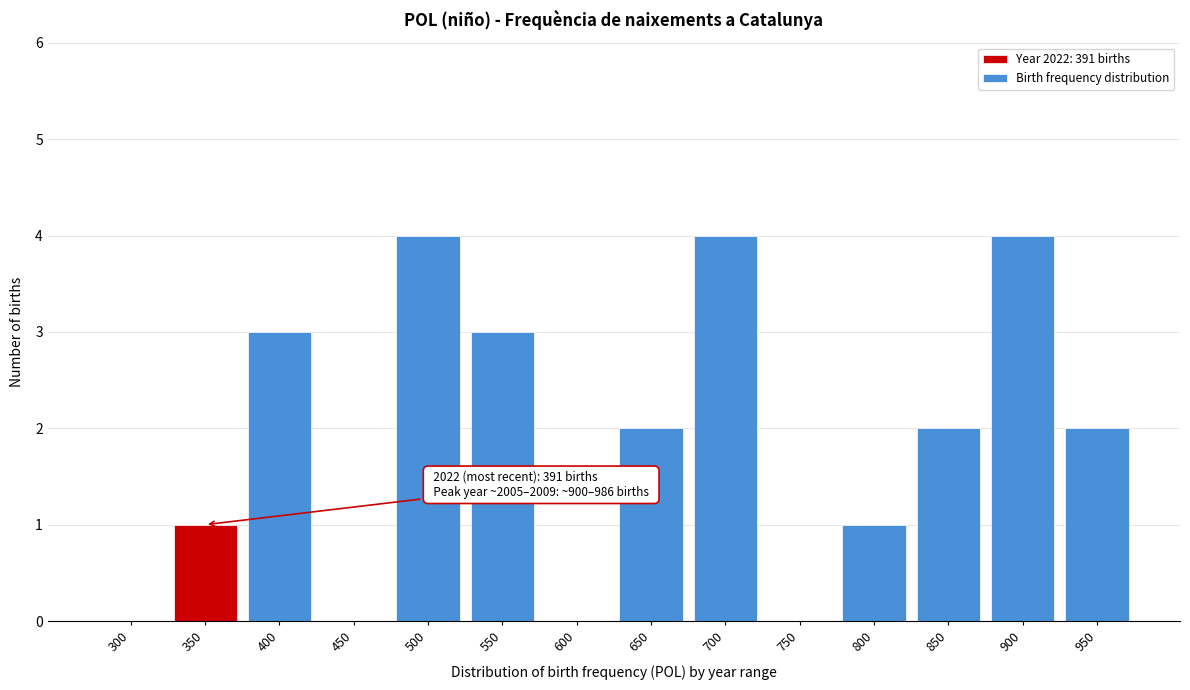

Reading left to right, what are all the values shown in this chart?

300=0	350=1	400=3	450=0	500=4	550=3	600=0	650=2	700=4	750=0	800=1	850=2	900=4	950=2